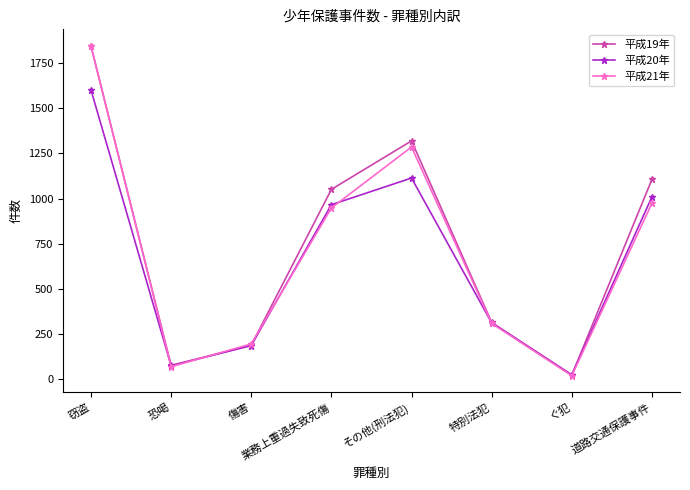

Rank the categories by 平成21年 value from highest to lowest.

窃盗, その他(刑法犯), 道路交通保護事件, 業務上重過失致死傷, 特別法犯, 傷害, 恐喝, ぐ犯